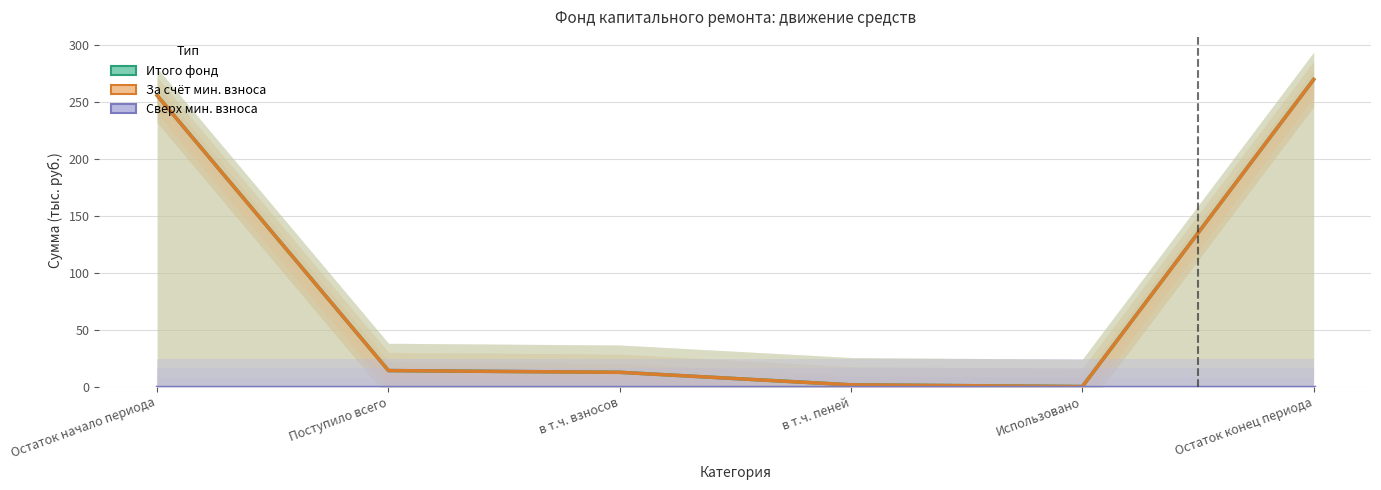

How many data points does each series have?

6